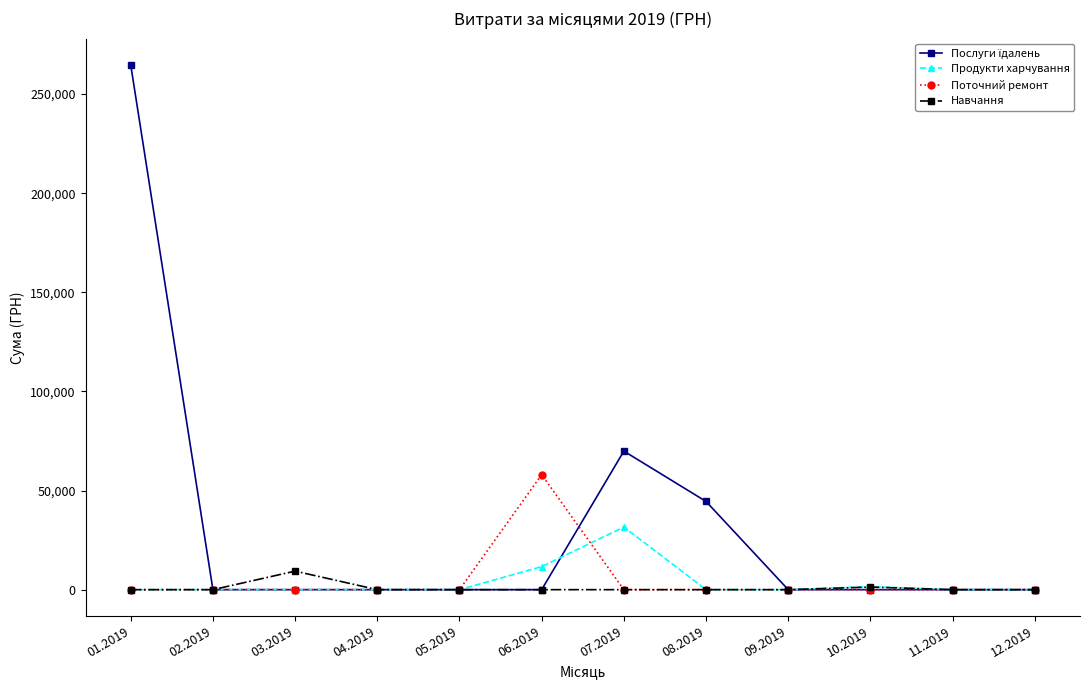

At which category is the sum across all series the highest?

01.2019